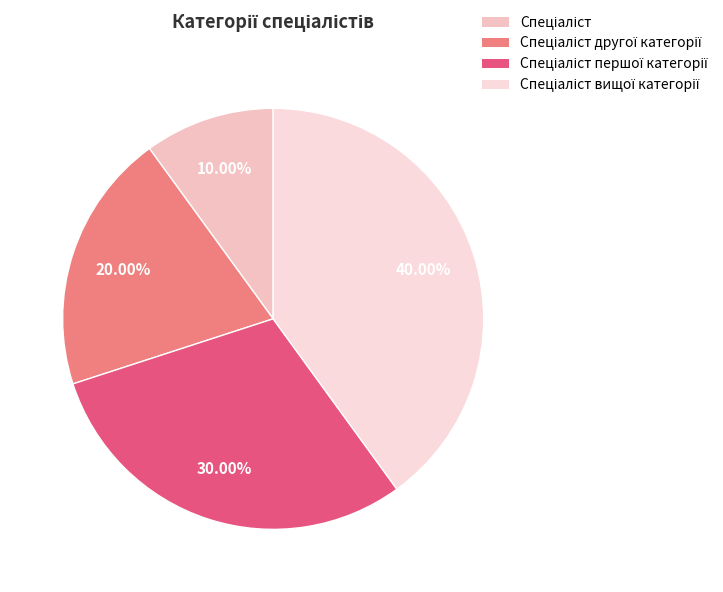

How many slices are in this pie chart?

4